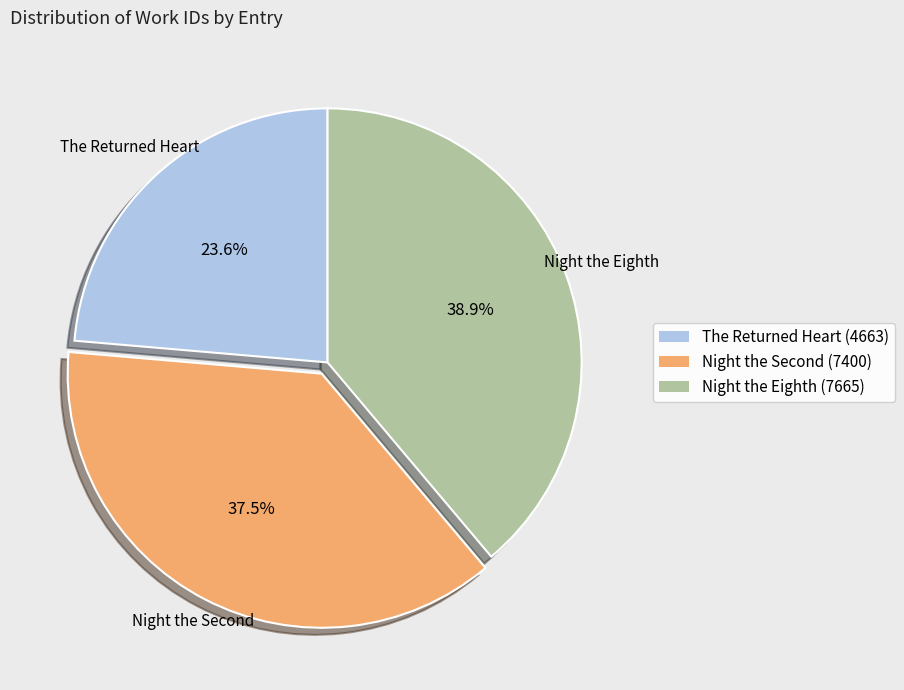

Does The Returned Heart represent more than half of the total?

No